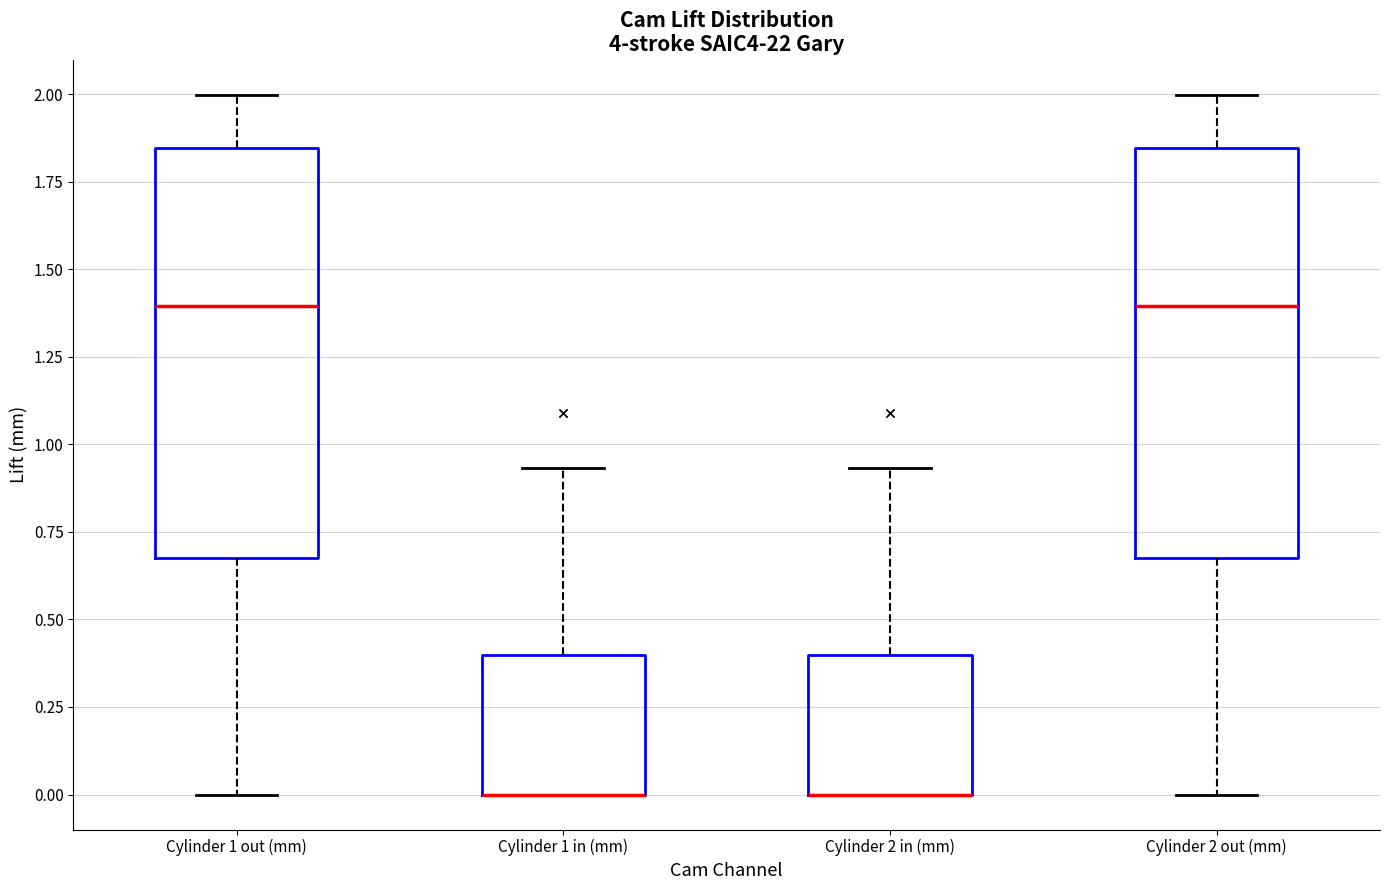

Reading left to right, read every box against the y-axis: the position of its median line, the range the box covers, and the ends of its whiskers. The values are not printed on the chart, so give them approximately, as read against the axis.

Cylinder 1 out (mm): median 1.40, box 0.65 to 1.85, whiskers 0.00 to 2.00
Cylinder 1 in (mm): median 0.00 (drawn on the box's lower edge), box 0.00 to 0.40, whiskers 0.00 to 0.95
Cylinder 2 in (mm): median 0.00 (drawn on the box's lower edge), box 0.00 to 0.40, whiskers 0.00 to 0.95
Cylinder 2 out (mm): median 1.40, box 0.65 to 1.85, whiskers 0.00 to 2.00